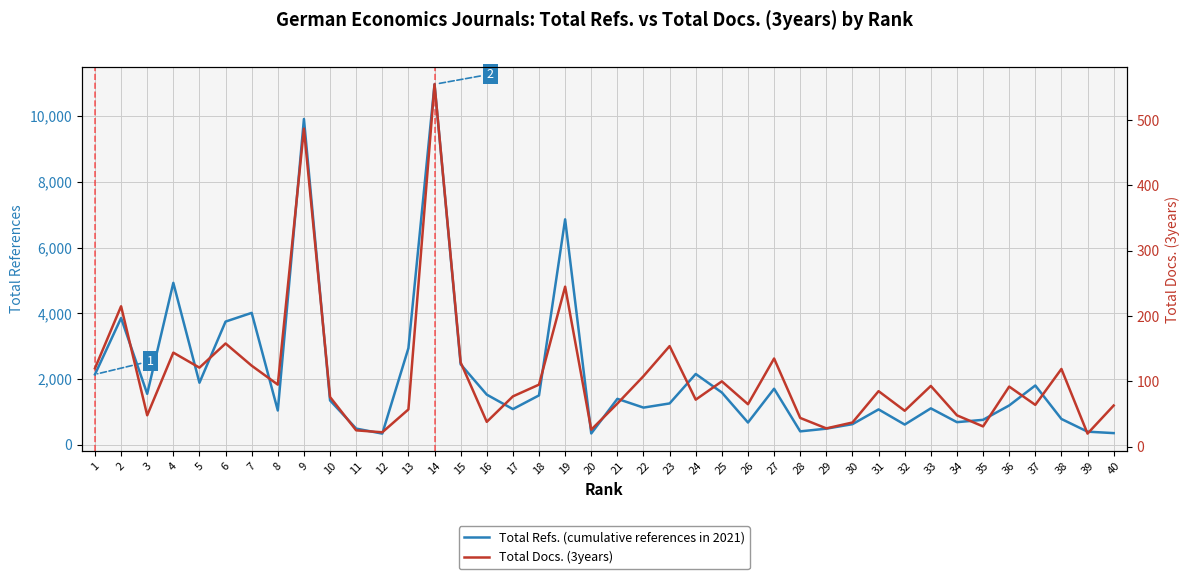

How many lines are shown in the chart?

2